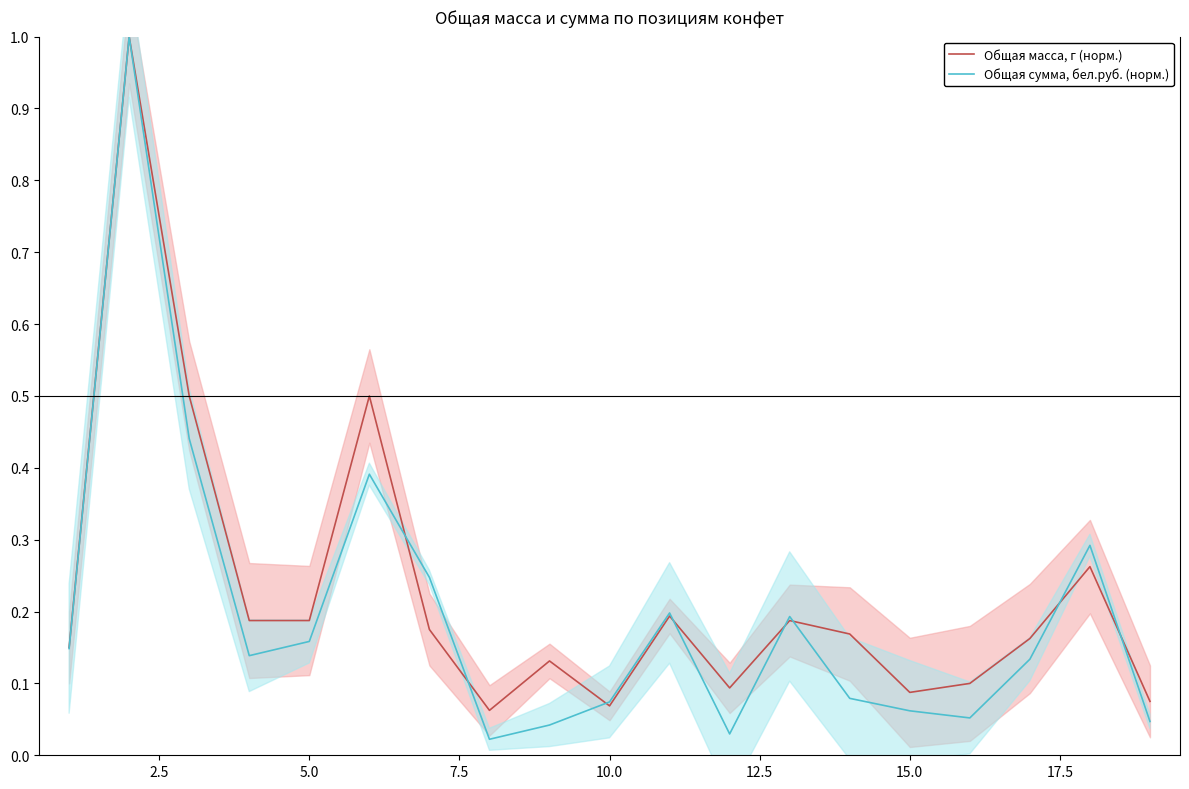

At how many categories does at least one series exceed 0?

19